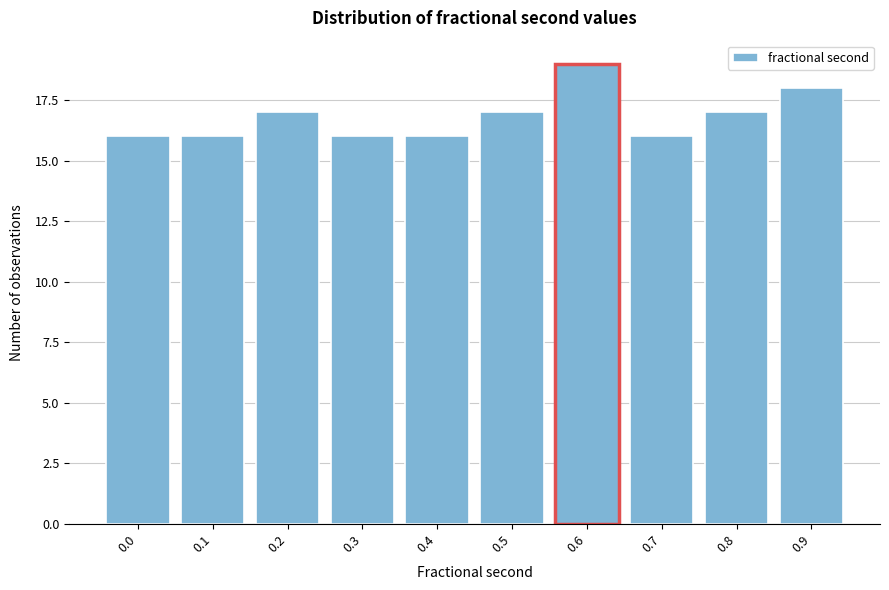

Reading left to right, what are all the values shown in this chart?

16	16	17	16	16	17	19	16	17	18